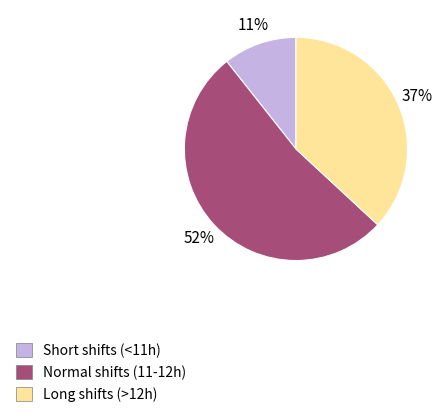

To the nearest percent, what is the average slice percentage?

33%